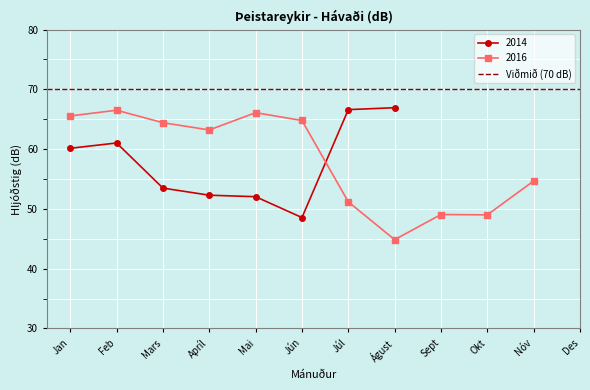

Is it true that 2014 equals 96.3 at Feb?

False